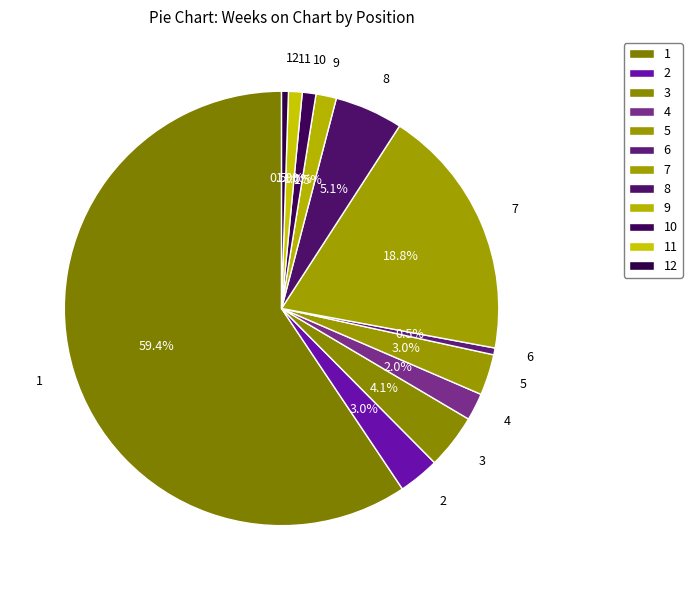

To the nearest percent, what is the average slice percentage?

8%